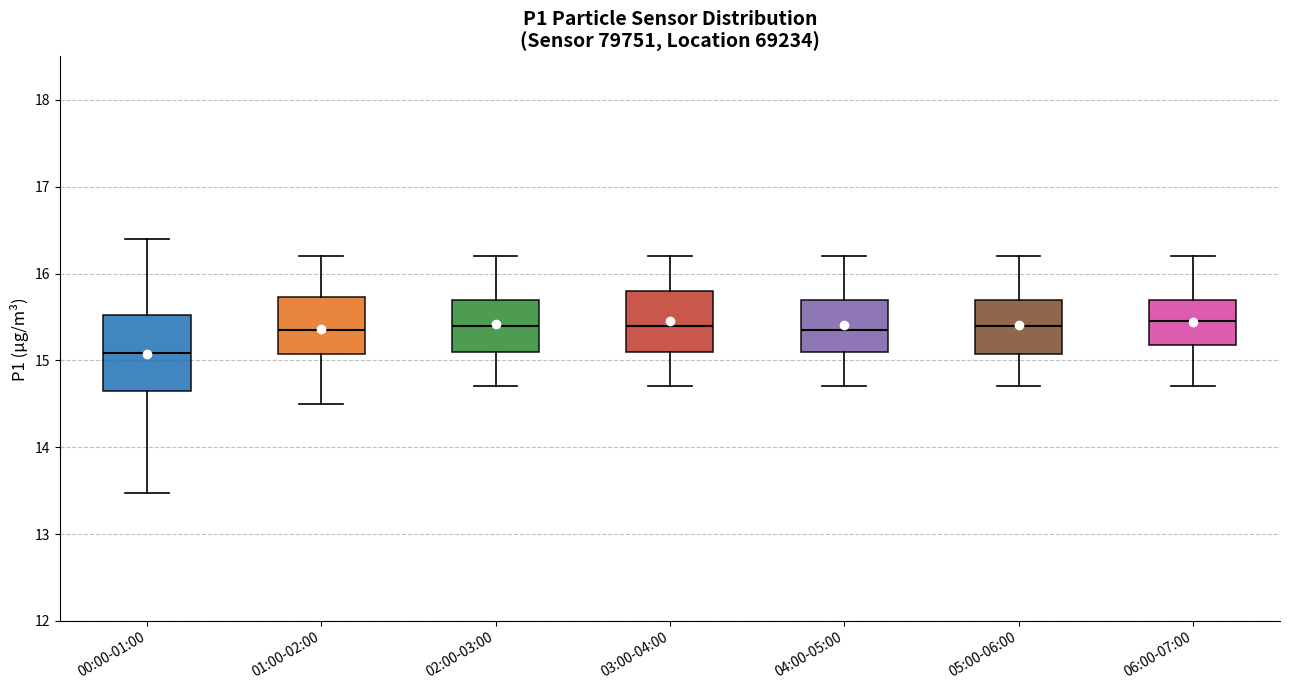

Reading left to right, read every box against the y-axis: the position of its median line, the range the box covers, and the ends of its whiskers. The values are not printed on the chart, so give them approximately, as read against the axis.

00:00-01:00: median 15.1, box 14.7 to 15.5, whiskers 13.5 to 16.4
01:00-02:00: median 15.4, box 15.1 to 15.7, whiskers 14.5 to 16.2
02:00-03:00: median 15.4, box 15.1 to 15.7, whiskers 14.7 to 16.2
03:00-04:00: median 15.4, box 15.1 to 15.8, whiskers 14.7 to 16.2
04:00-05:00: median 15.4, box 15.1 to 15.7, whiskers 14.7 to 16.2
05:00-06:00: median 15.4, box 15.1 to 15.7, whiskers 14.7 to 16.2
06:00-07:00: median 15.5, box 15.2 to 15.7, whiskers 14.7 to 16.2